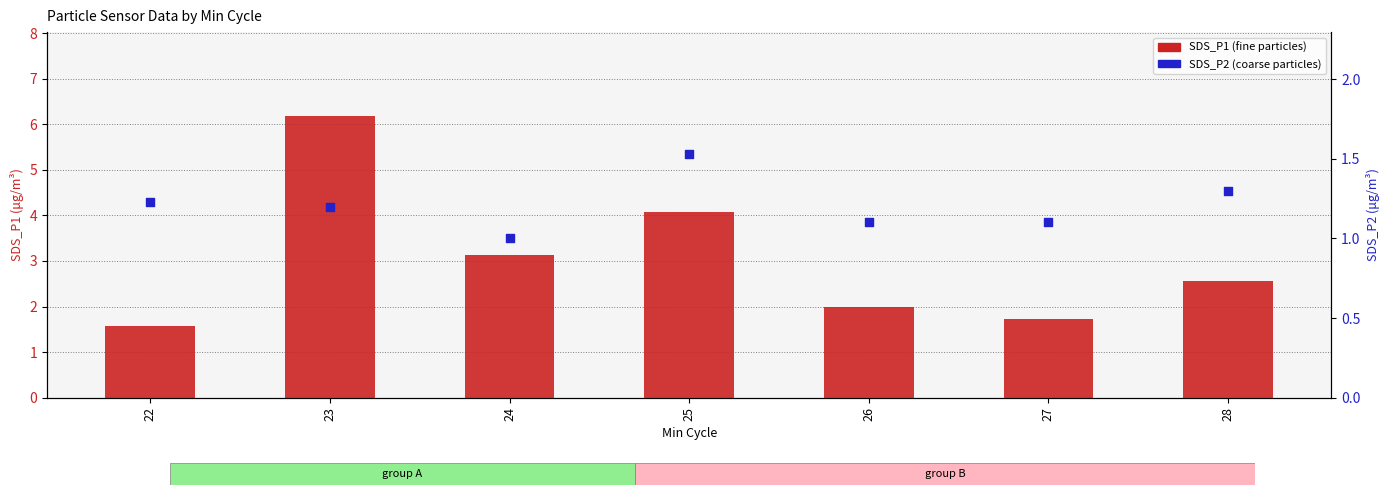

What is the total value across all series at 23?

7.4